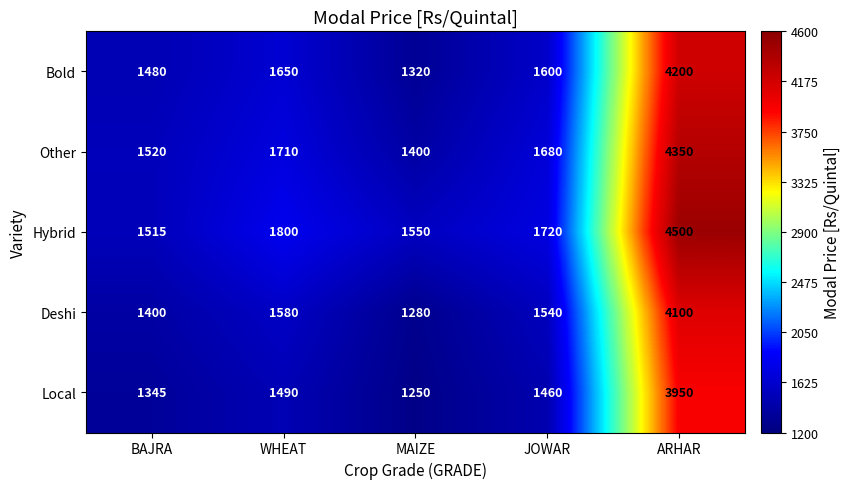

The value of Bold at BAJRA is 1480. True or false?

True